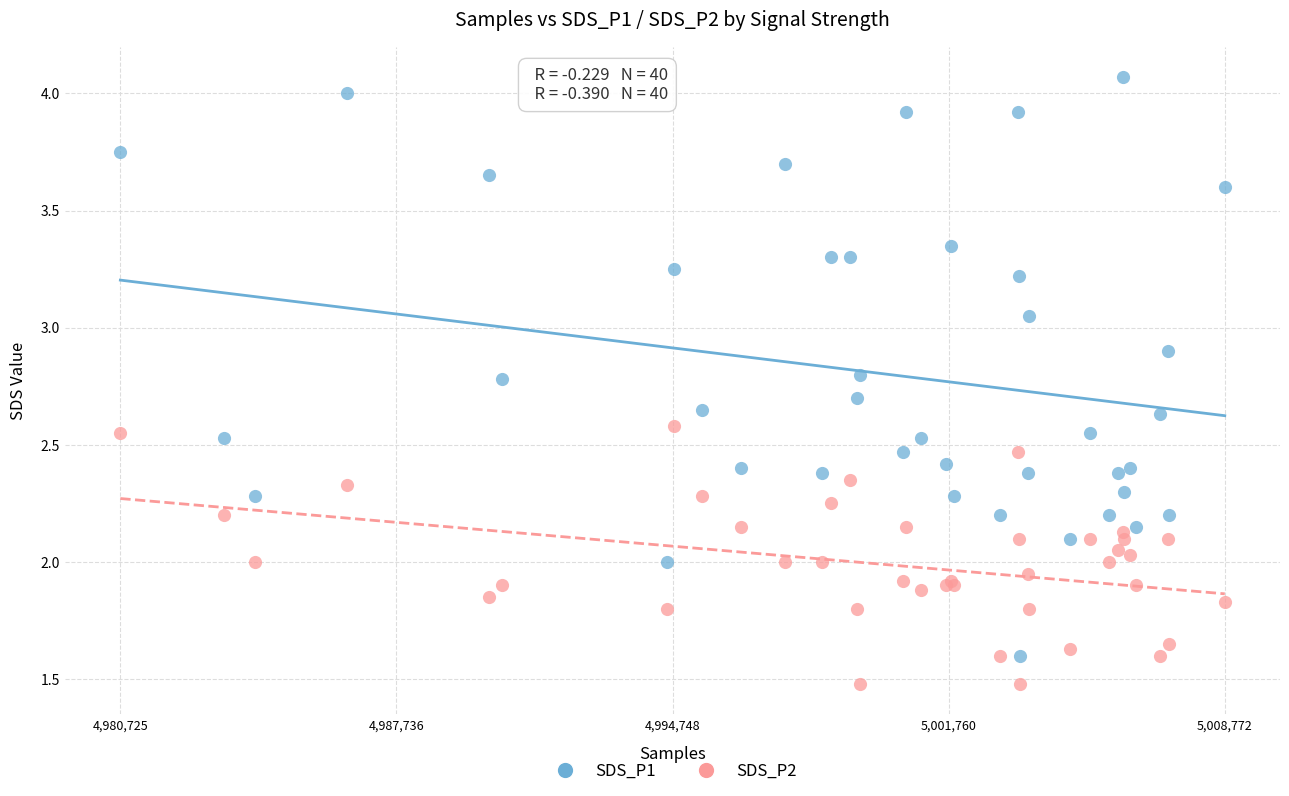

Which series has the widest spread of Y values?

SDS_P1